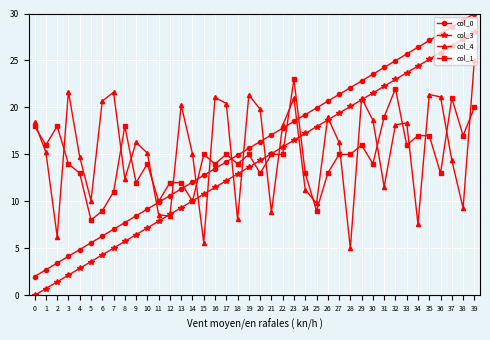

List the series in order of their overall mean, highest first.

col_0, col_4, col_1, col_3